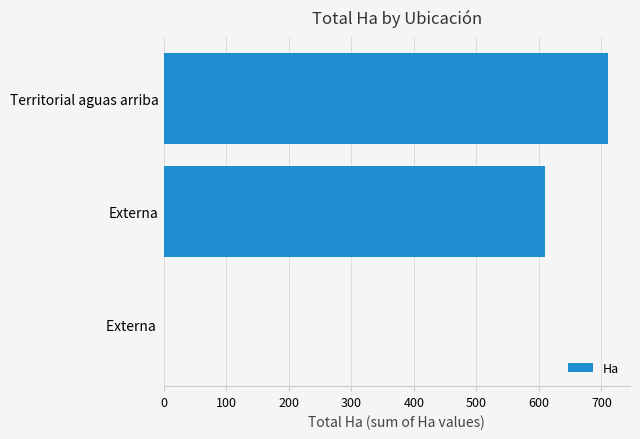

At which label is the value closest to 355?

Externa